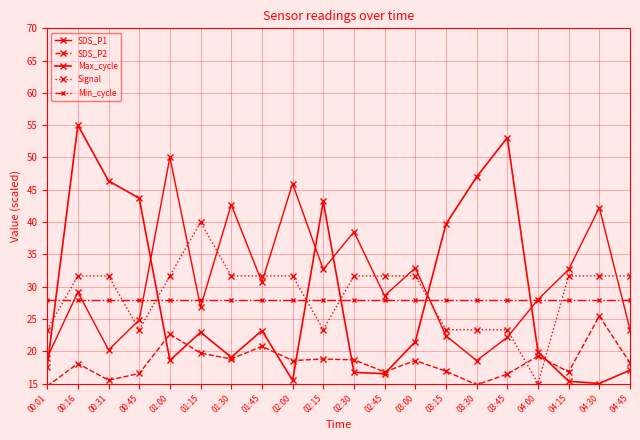

Reading right to left, extract all data points from this chart.

SDS_P1: 23.3	42.2	32.7	28.0	22.2	18.6	22.4	32.9	28.6	38.5	32.7	46.0	30.7	42.7	26.8	50.1	24.8	20.2	29.2	19.0
SDS_P2: 18.2	25.4	16.8	19.2	16.4	14.8	16.9	18.6	16.8	18.7	18.8	18.6	20.8	18.8	19.7	22.6	16.6	15.5	18.1	14.6
Max_cycle: 17.1	15.0	15.3	19.9	53.1	47.0	39.7	21.5	16.5	16.7	43.2	15.5	23.2	19.1	22.9	18.6	43.7	46.4	55.0	17.6
Signal: 31.7	31.7	31.7	15.0	23.3	23.3	23.3	31.7	31.7	31.7	23.3	31.7	31.7	31.7	40.0	31.7	23.3	31.7	31.7	23.3
Min_cycle: 28.0	28.0	28.0	28.0	28.0	28.0	28.0	28.0	28.0	28.0	28.0	28.0	28.0	28.0	28.0	28.0	28.0	28.0	28.0	28.0